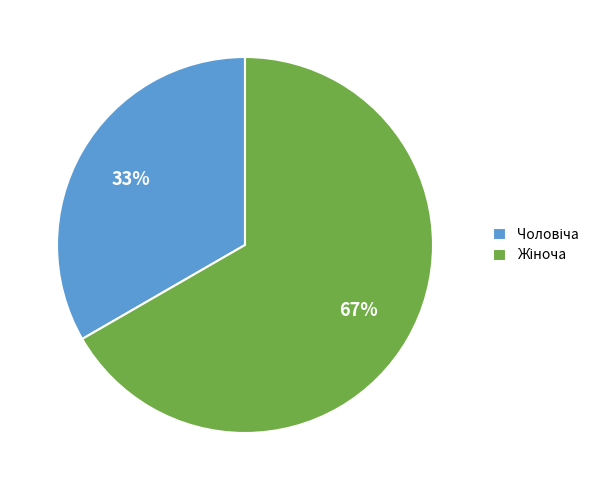

To the nearest percent, what is the average slice percentage?

50%